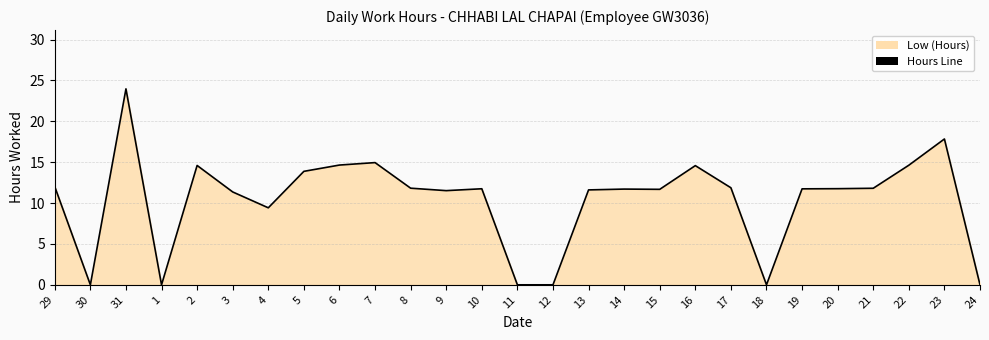

At which category does the chart reach its peak across all series?

31